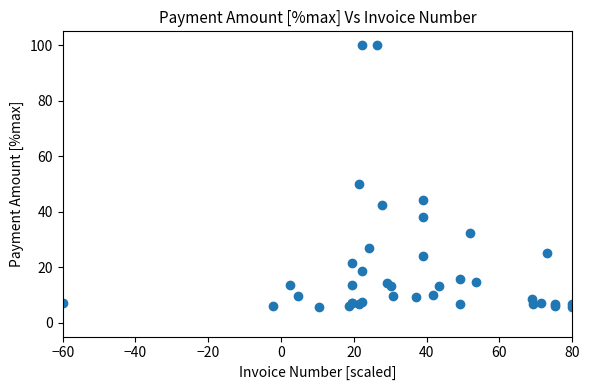

What Y value in the scatter plot is closest to 52?

50.1